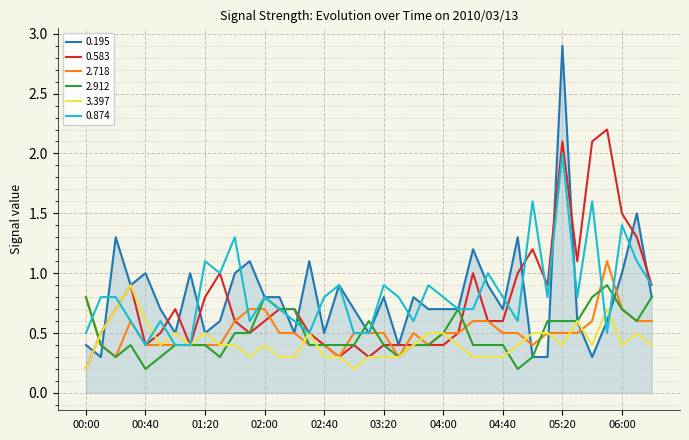

What is the greatest value displayed?

2.9